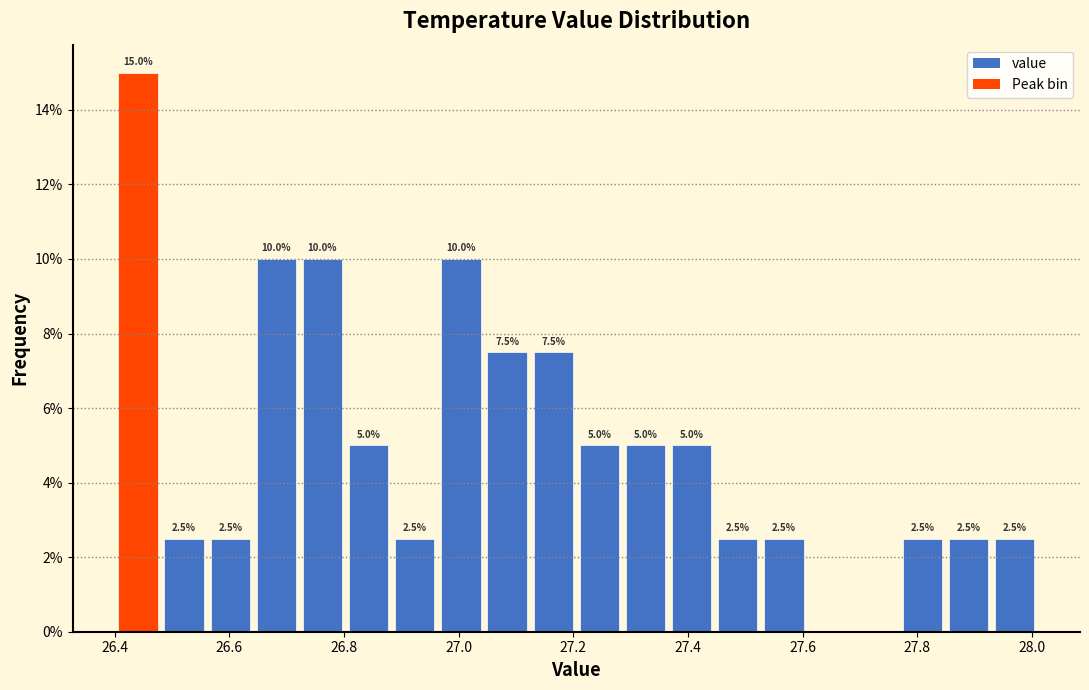

Which range on the x-axis has the tallest bar?

26.40 to 26.48